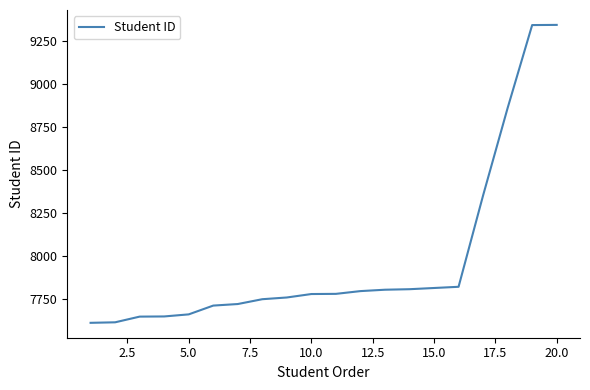

Does the chart display data point markers on the line(s)?

No